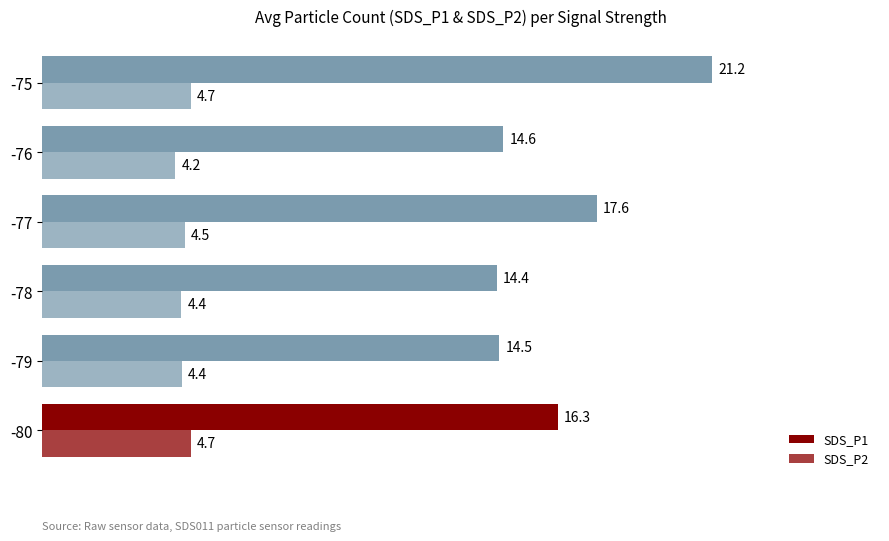

What is the difference between the second highest and minimum values in the SDS_P2 series?

0.5